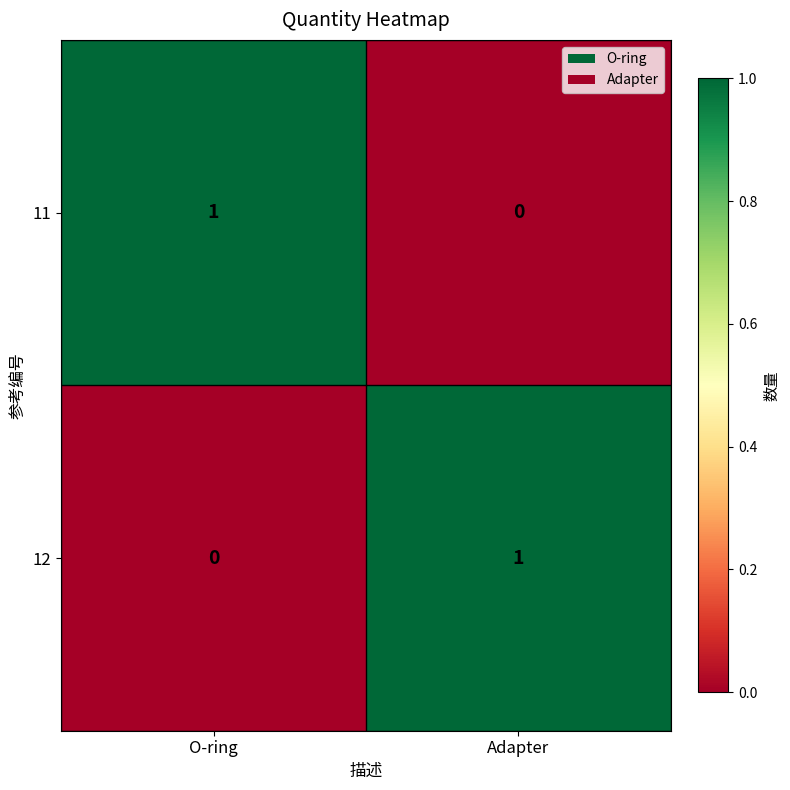

Which category has the lowest value in the 12 series?

O-ring